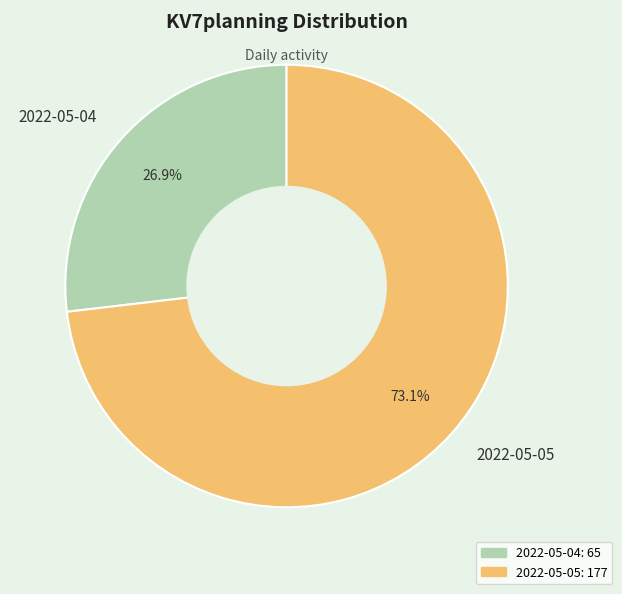

Combined, do 2022-05-05 and 2022-05-04 account for over 50%?

Yes